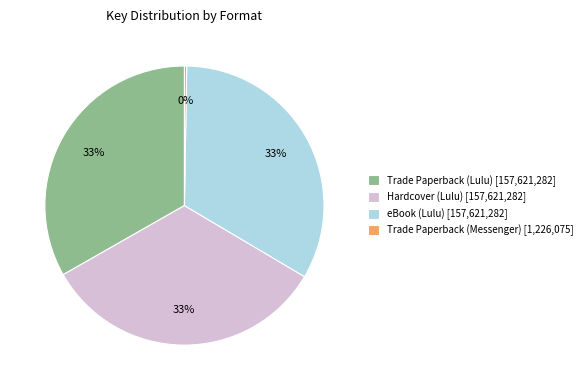

Do Trade Paperback (Lulu) [157,621,282] and eBook (Lulu) [157,621,282] together represent more than half of the pie?

Yes